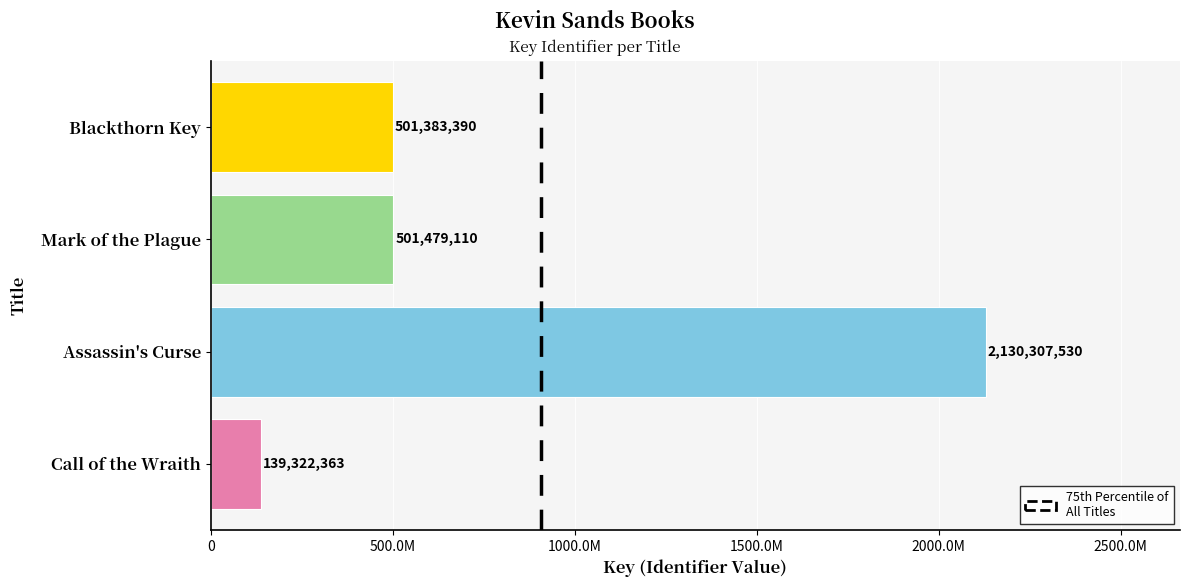

Does the chart contain stacked bars?

No